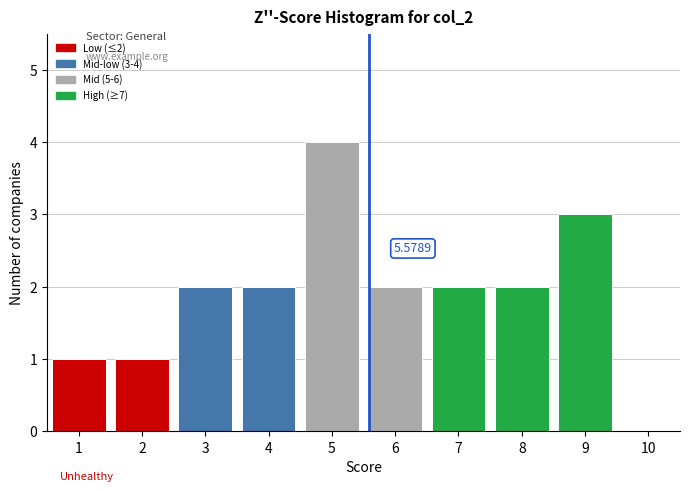

Over which range of the x-axis is the bar tallest?

4.5 to 5.5